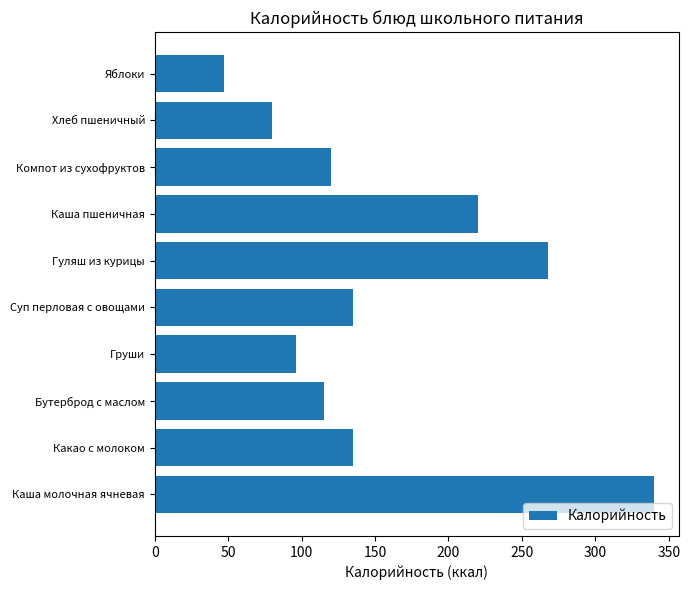

Where is the data nearest to the value 193?

Каша пшеничная